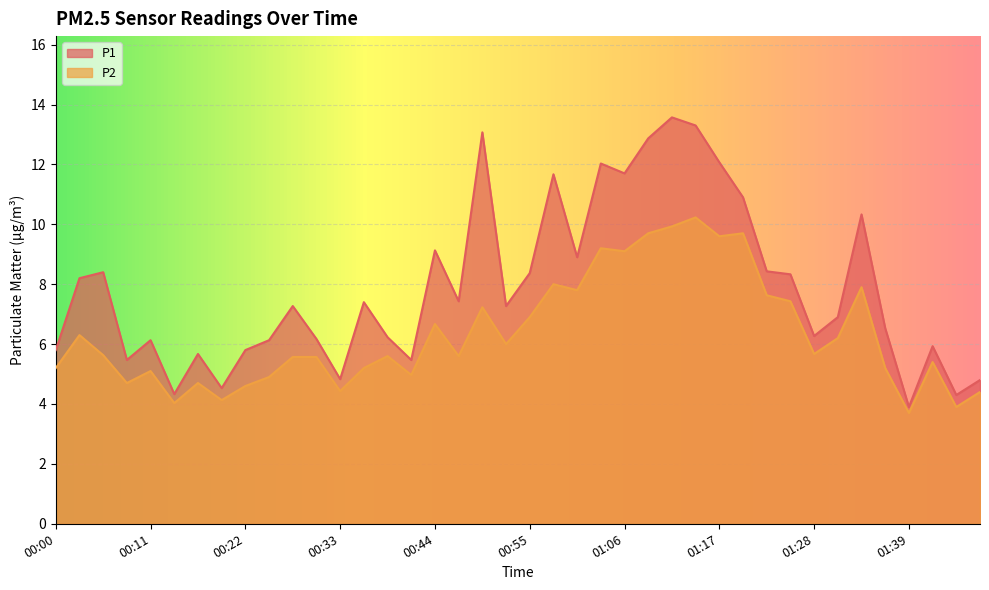

Between 00:33 and 01:12, which is larger?

01:12